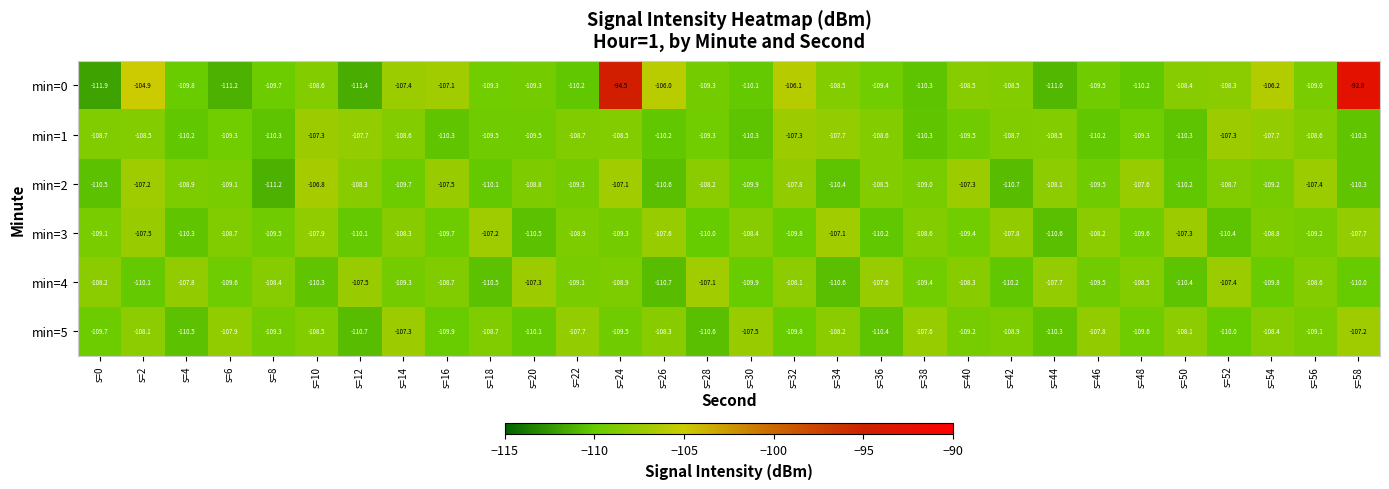

What is the spread (max minus min) of values at s=14?

2.4